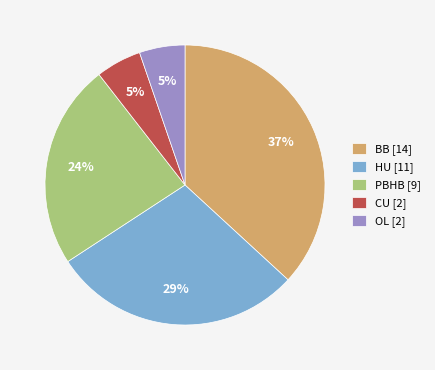

Is there a majority slice in this chart?

No